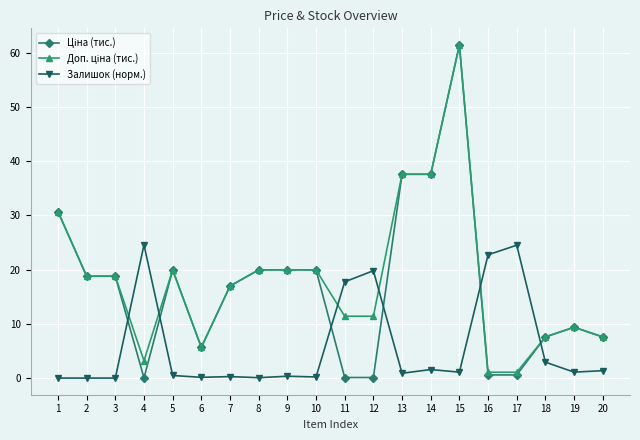

At which label is Залишок (норм.) closest to 12?

11